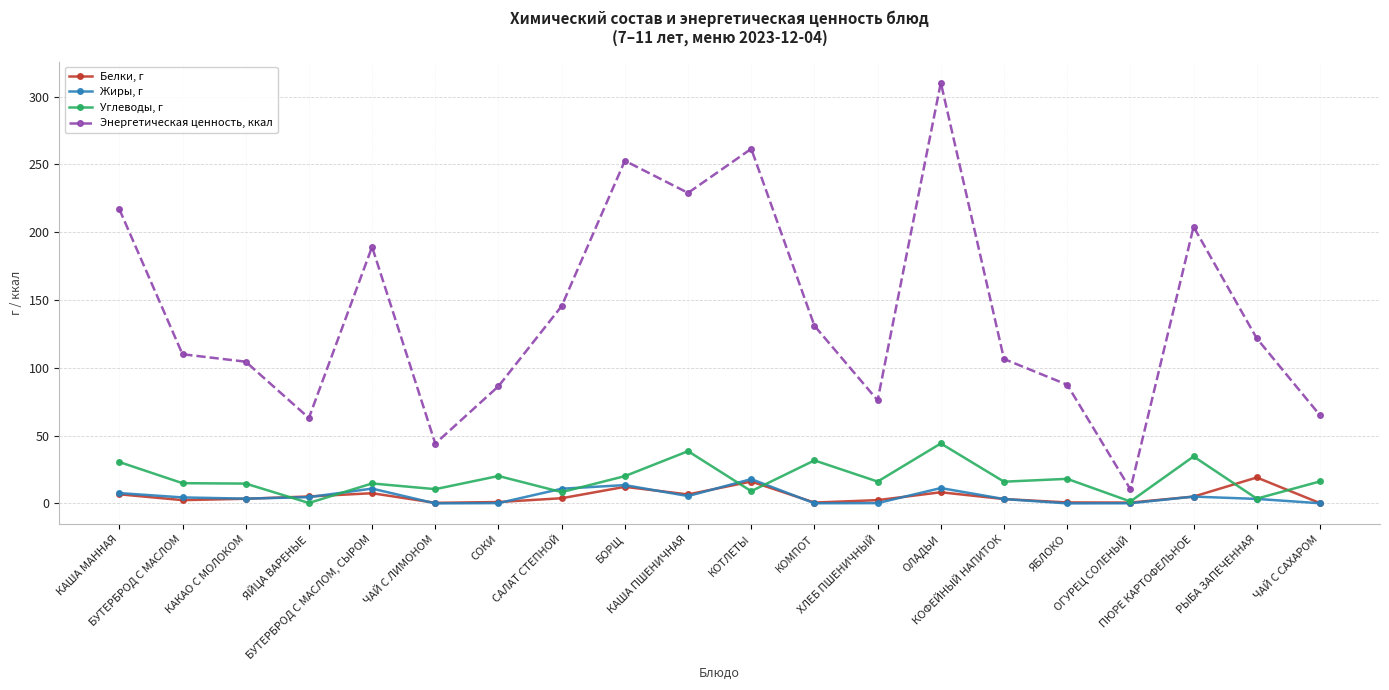

List the series in order of their peak value, highest first.

Энергетическая ценность, ккал, Углеводы, г, Белки, г, Жиры, г